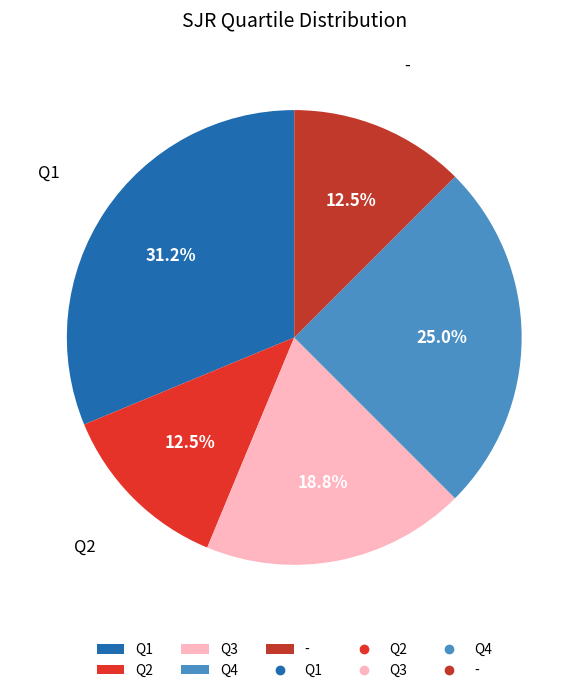

To the nearest percent, what is the average slice percentage?

20%